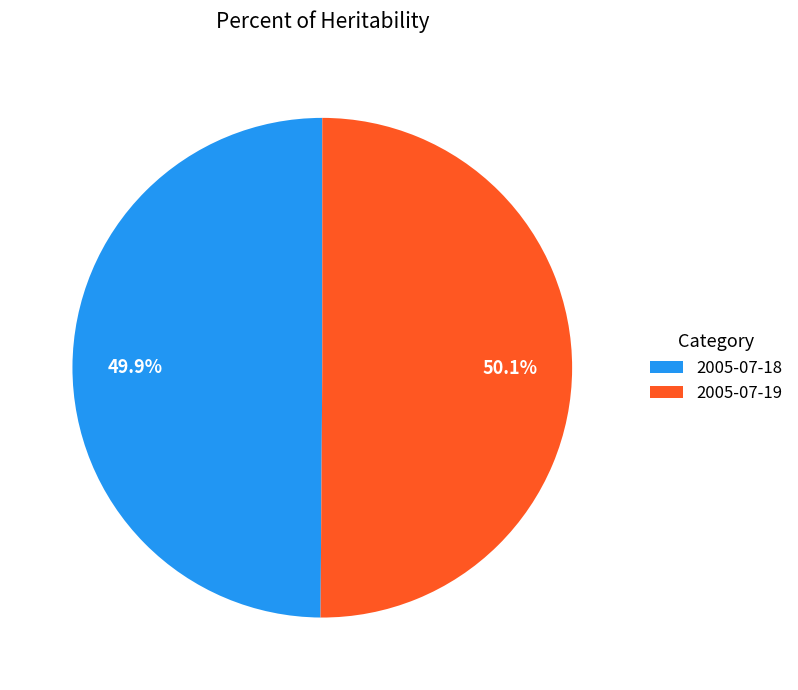

Is there any slice that represents more than half of the pie?

Yes